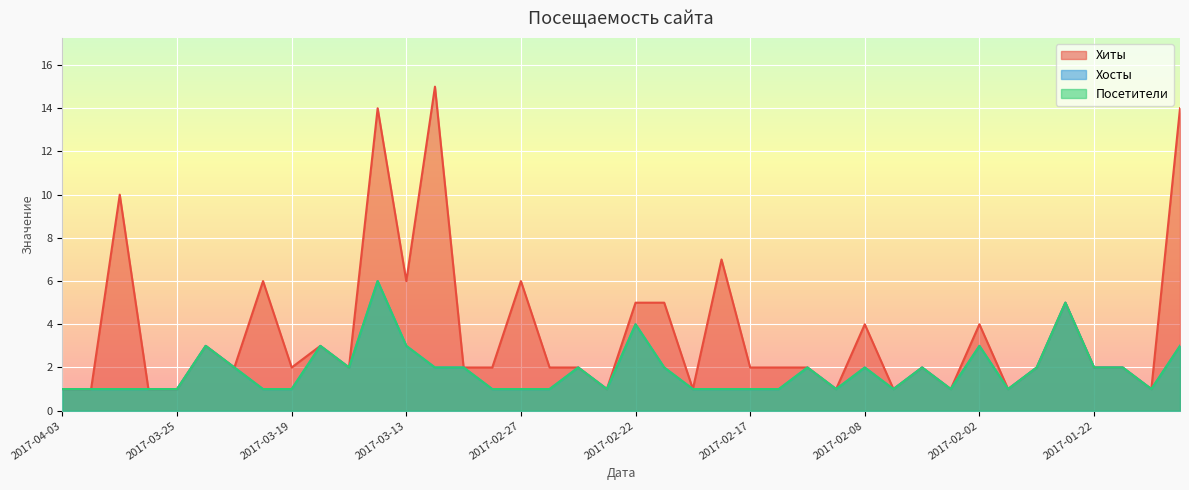

How many data points in Посетители are above 2?

8